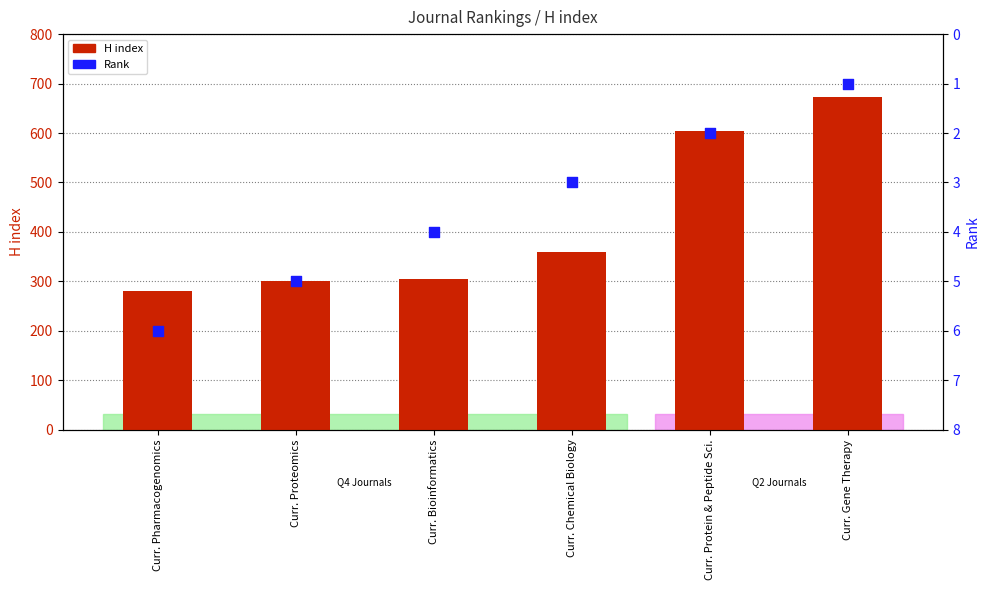

Which series has the widest spread of Y values?

H index